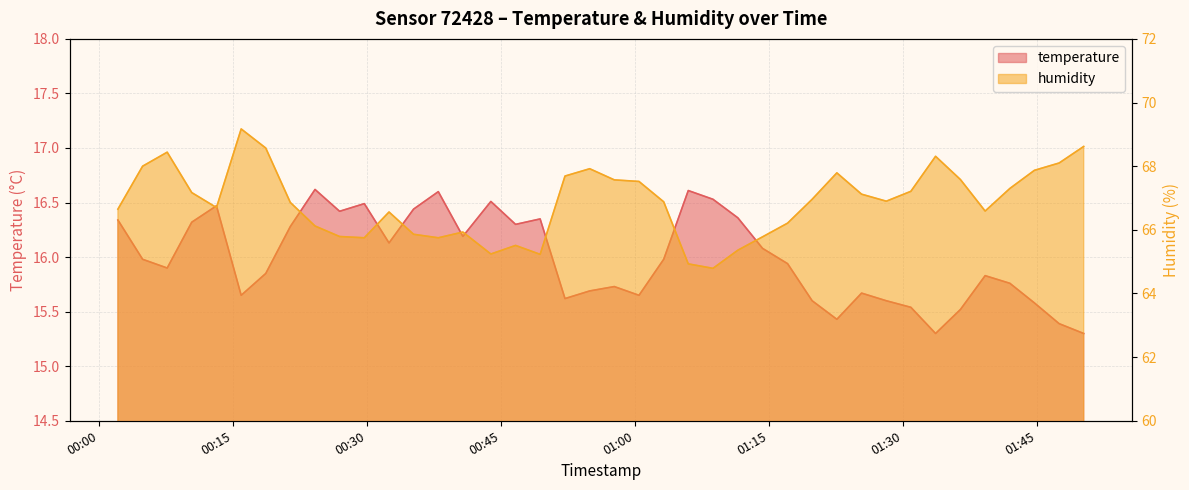

Does the chart have visible grid lines?

Yes